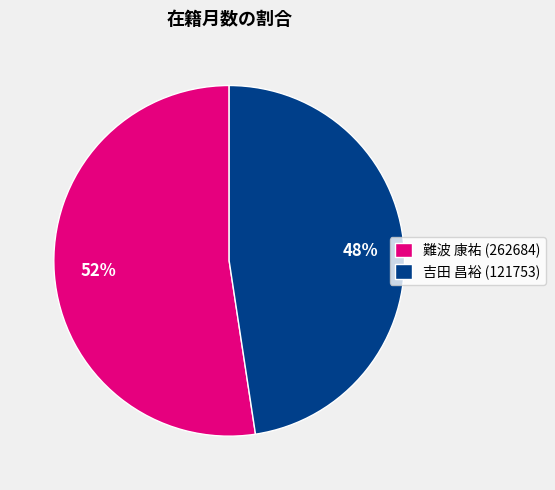

The 難波 康祐 (262684) slice represents 52% of the pie. True or false?

True